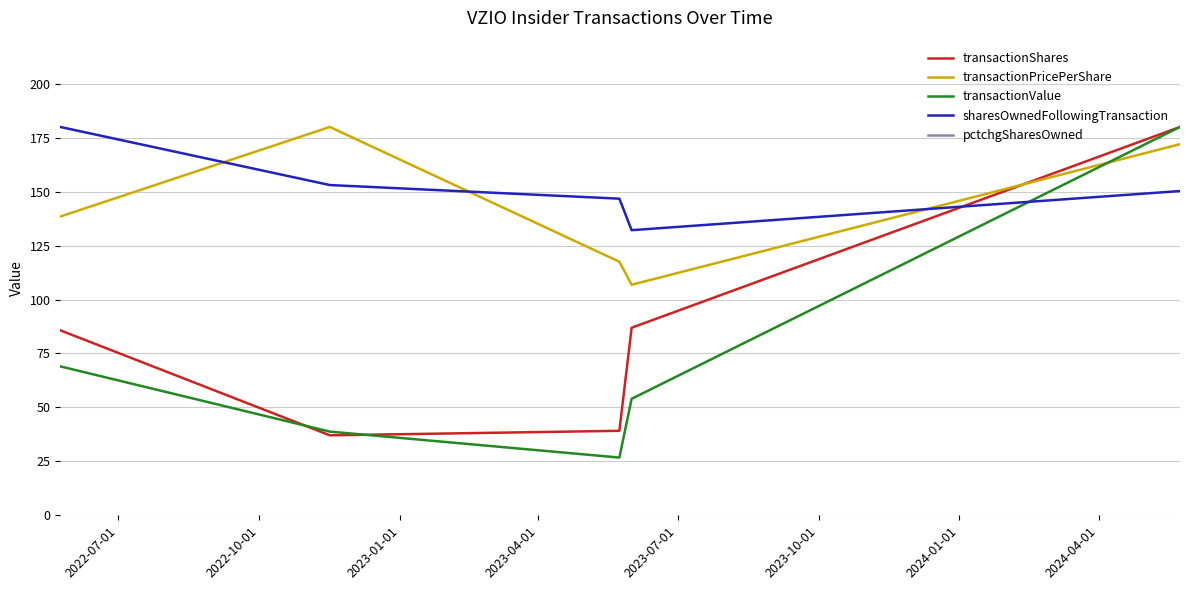

What is the lowest value of the transactionShares series?

37.1